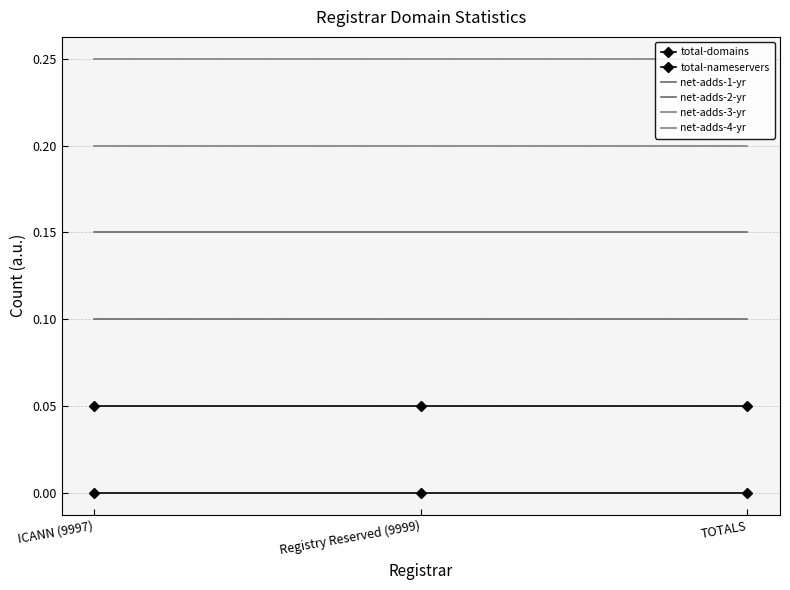

Rank the series at Registry Reserved (9999) from highest to lowest value.

net-adds-4-yr, net-adds-3-yr, net-adds-2-yr, net-adds-1-yr, total-nameservers, total-domains